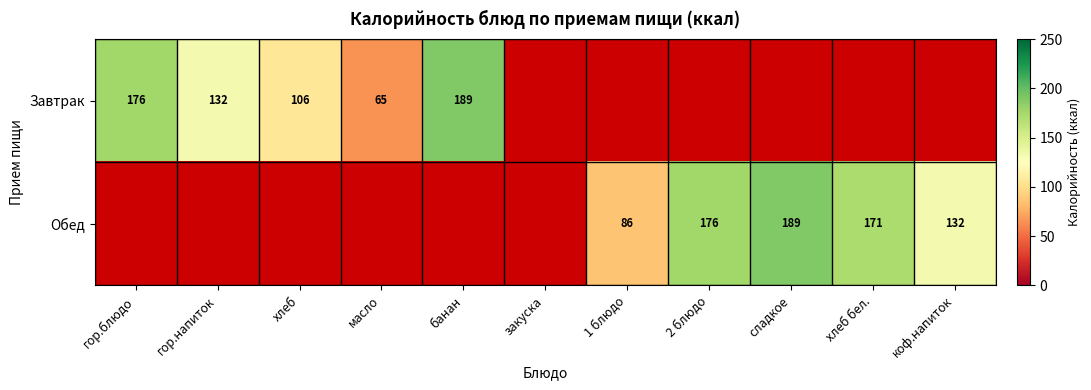

At which category is the sum across all series the highest?

банан